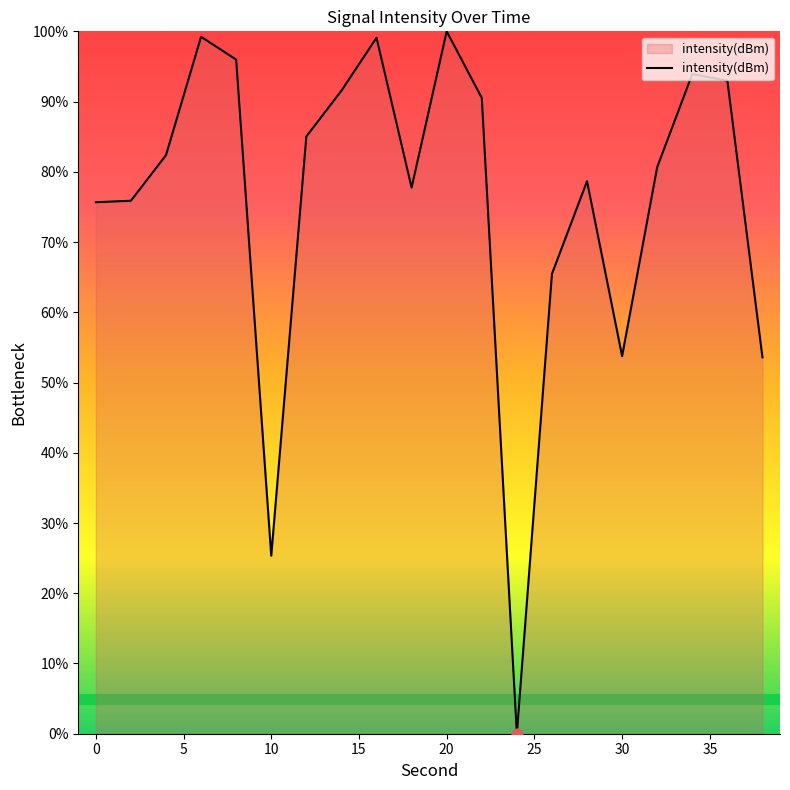

What is the greatest value displayed?

100.0